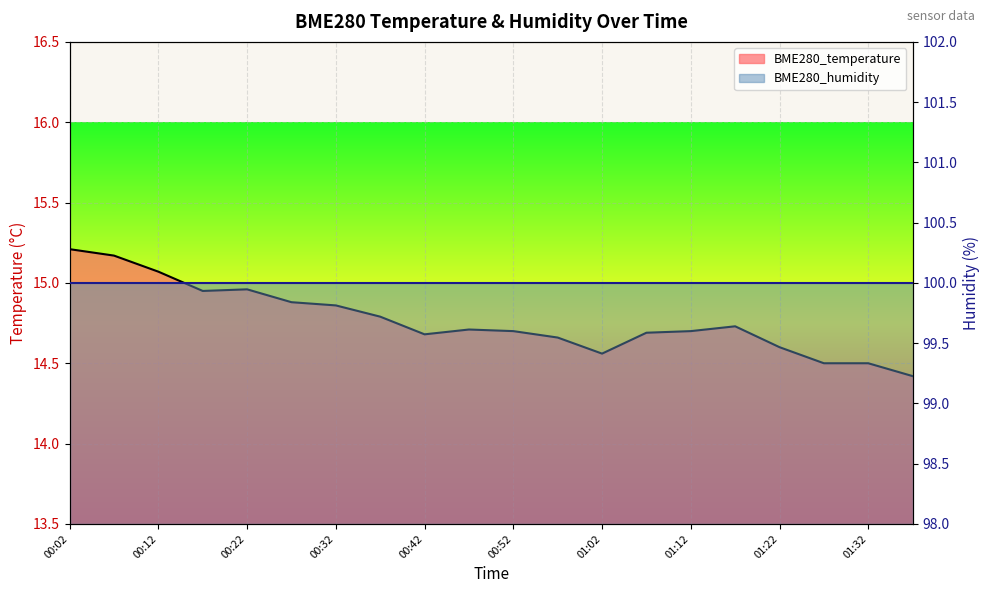

What is the value of the 3rd point from the left?

15.1